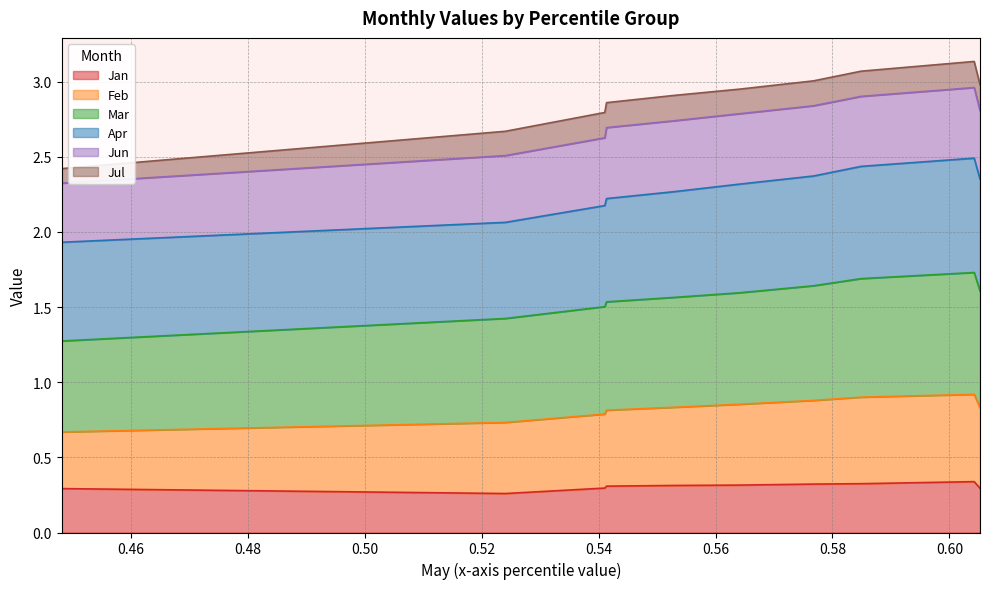

What is the value of the Jan point at the 7th from the left?

0.3